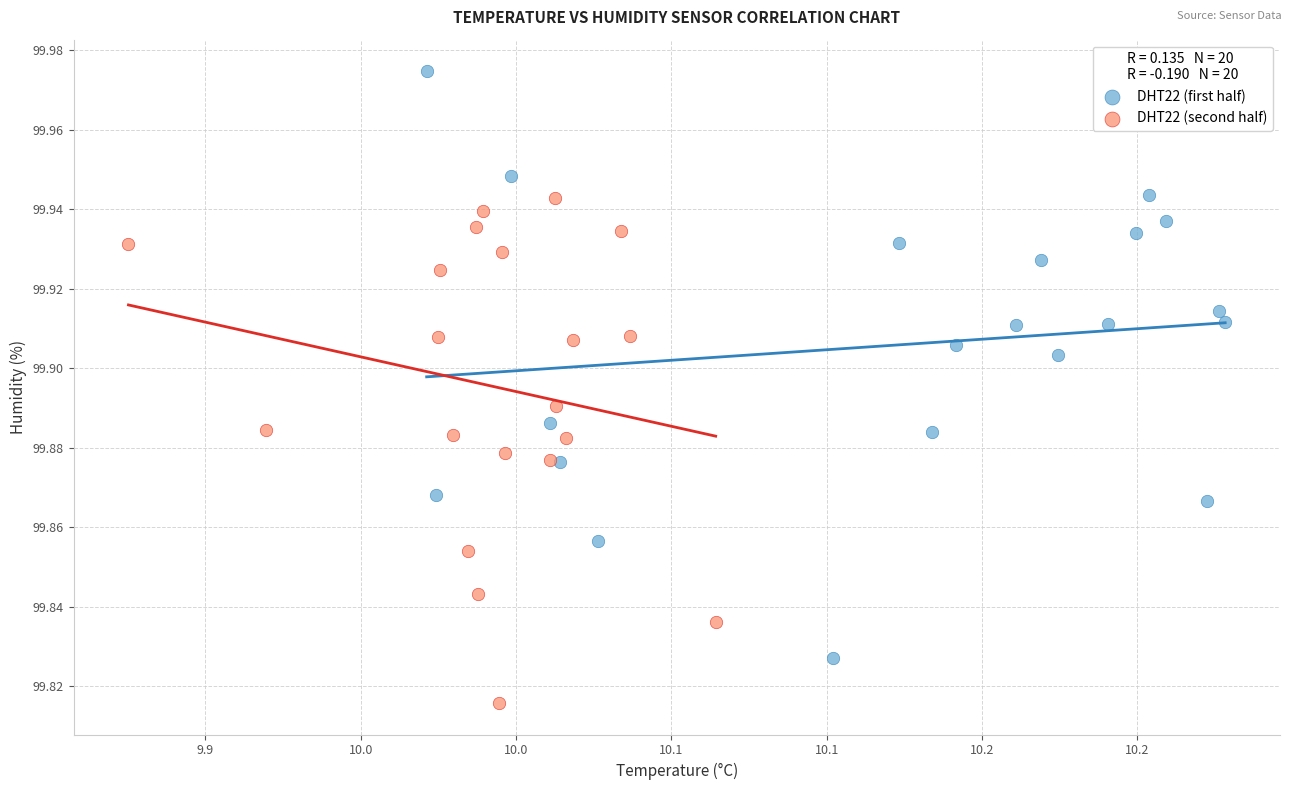

Which series has the widest spread of Y values?

DHT22 (first half)